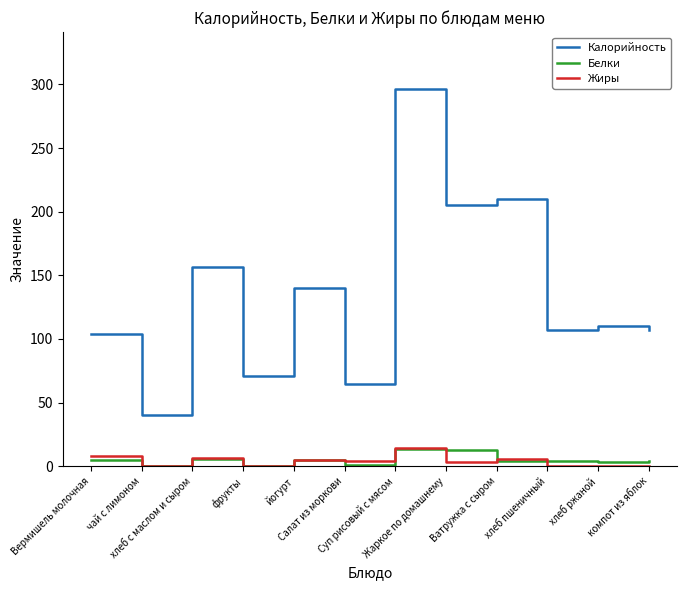

Where is the first local maximum for Жиры?

хлеб с маслом и сыром